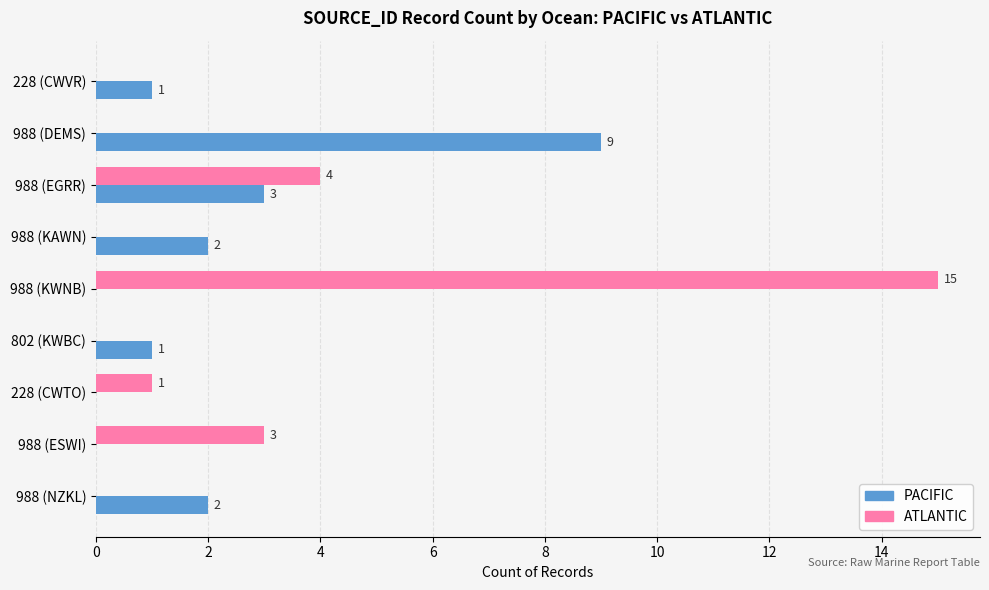

The PACIFIC series shows 5 at 988 (KWNB). True or false?

False